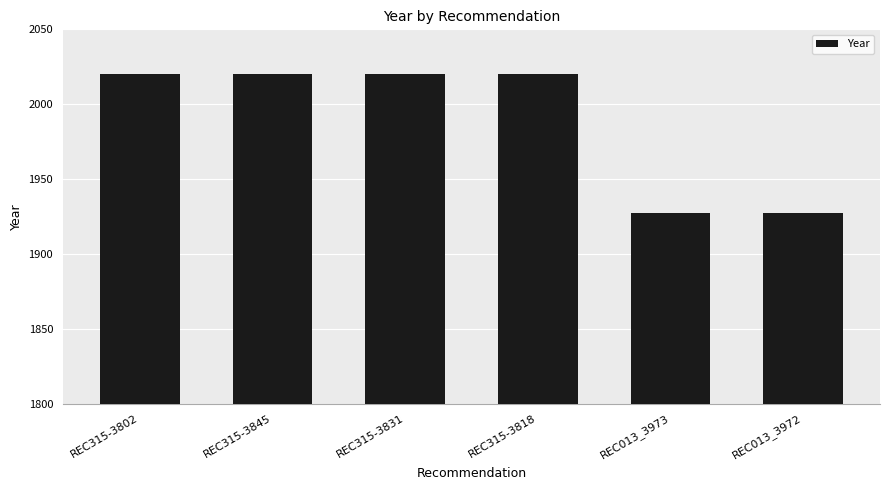

What is the sum of all values?

11934